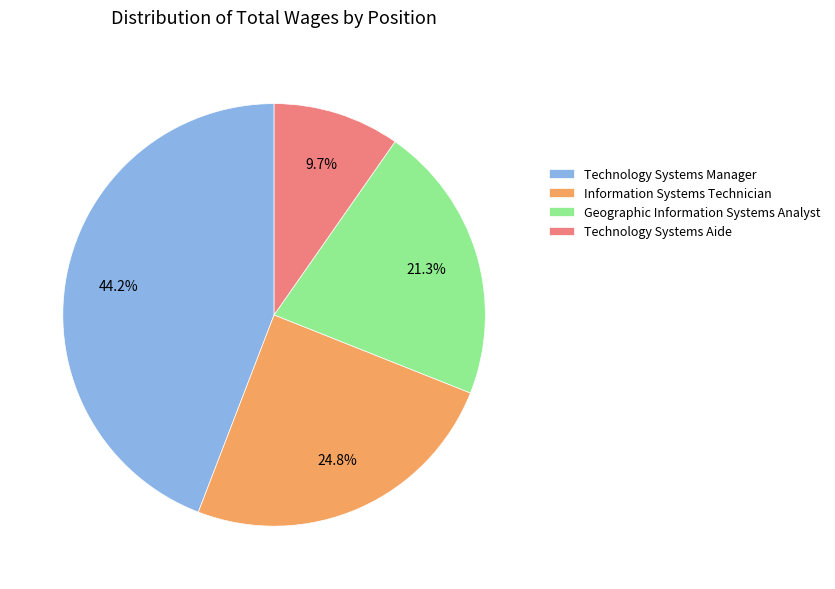

Which slice is the largest?

Technology Systems Manager